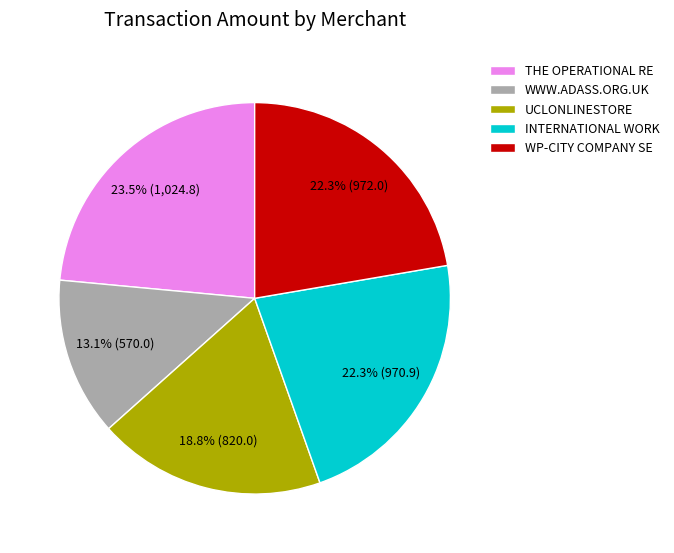

Which category has the smallest portion of the pie?

WWW.ADASS.ORG.UK